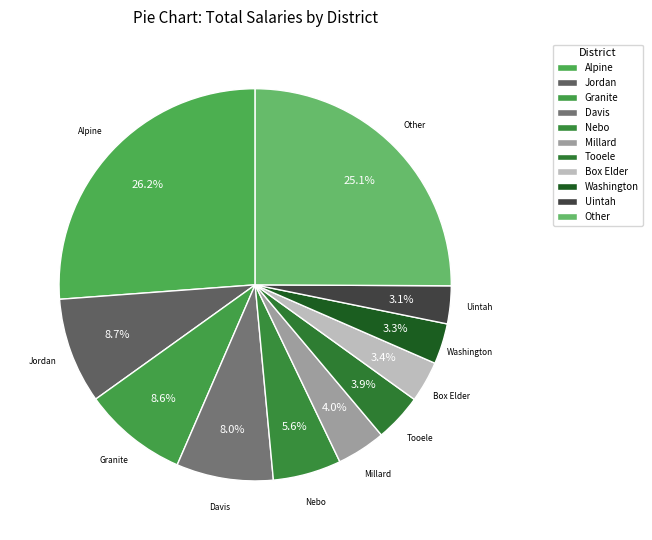

Which category has the biggest portion of the pie?

Alpine